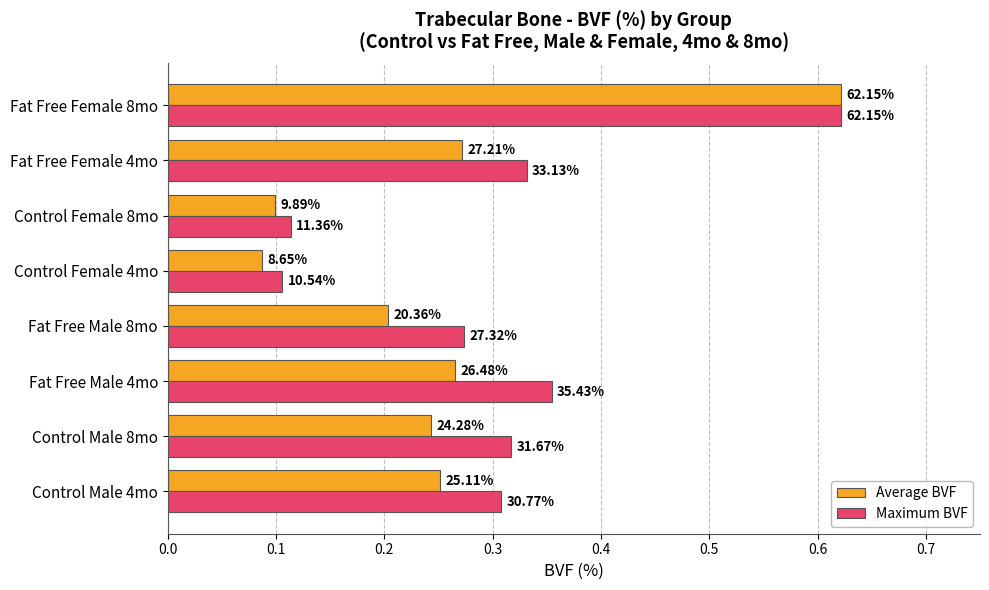

What are all the series names shown in the legend?

Average BVF, Maximum BVF